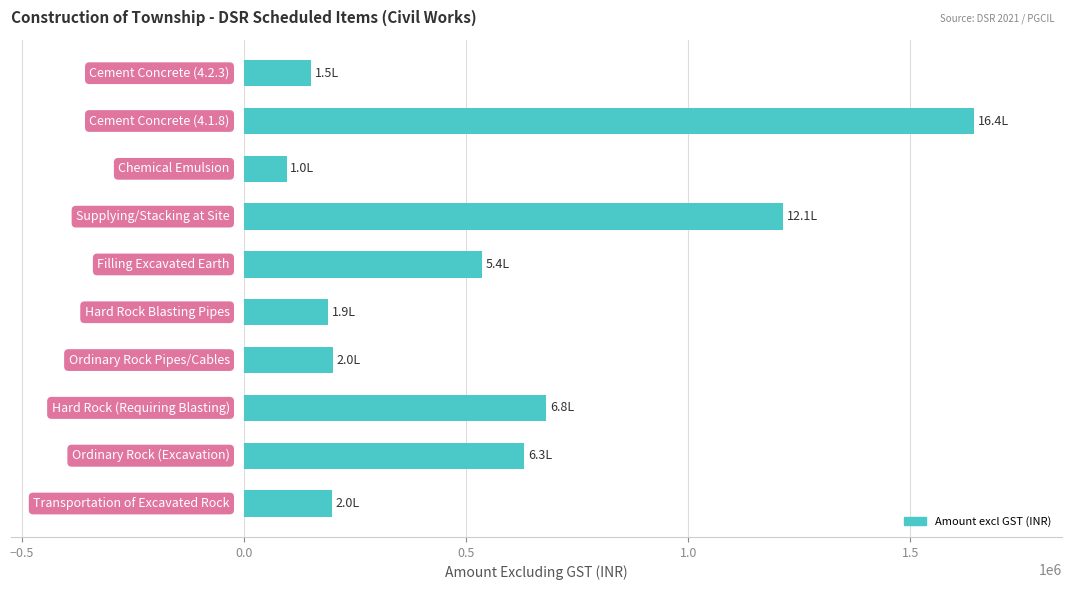

Are the bars horizontal?

Yes